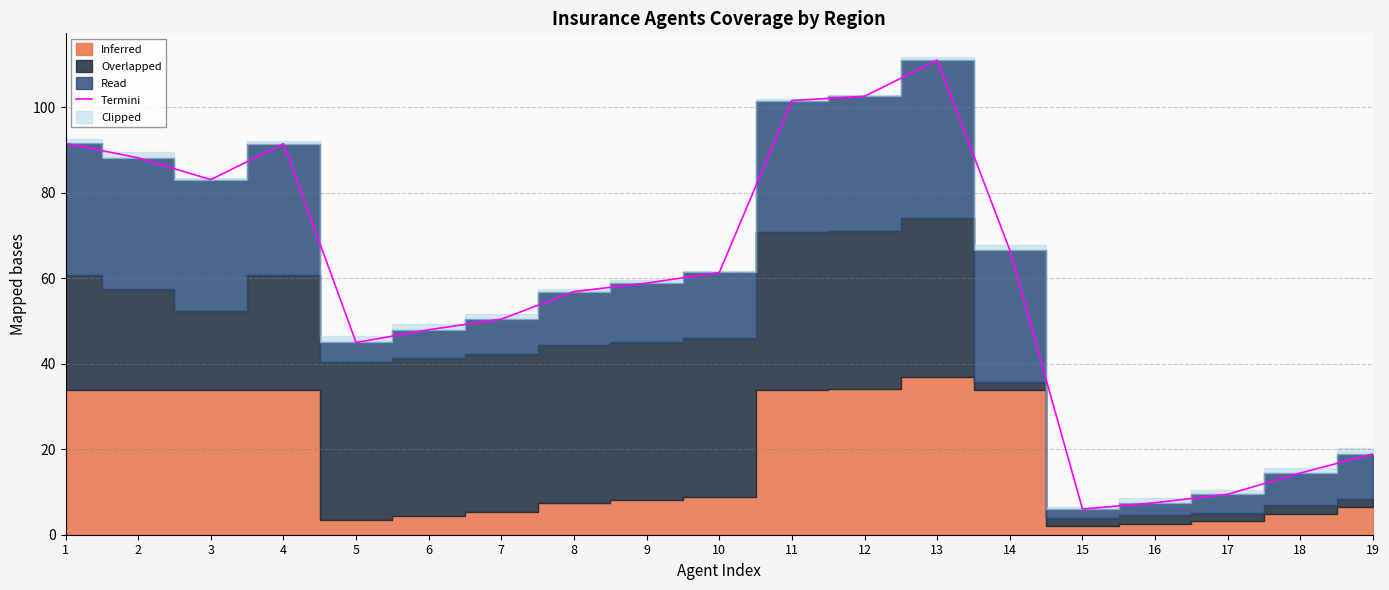

What is the value of the 19th point from the left?

18.9